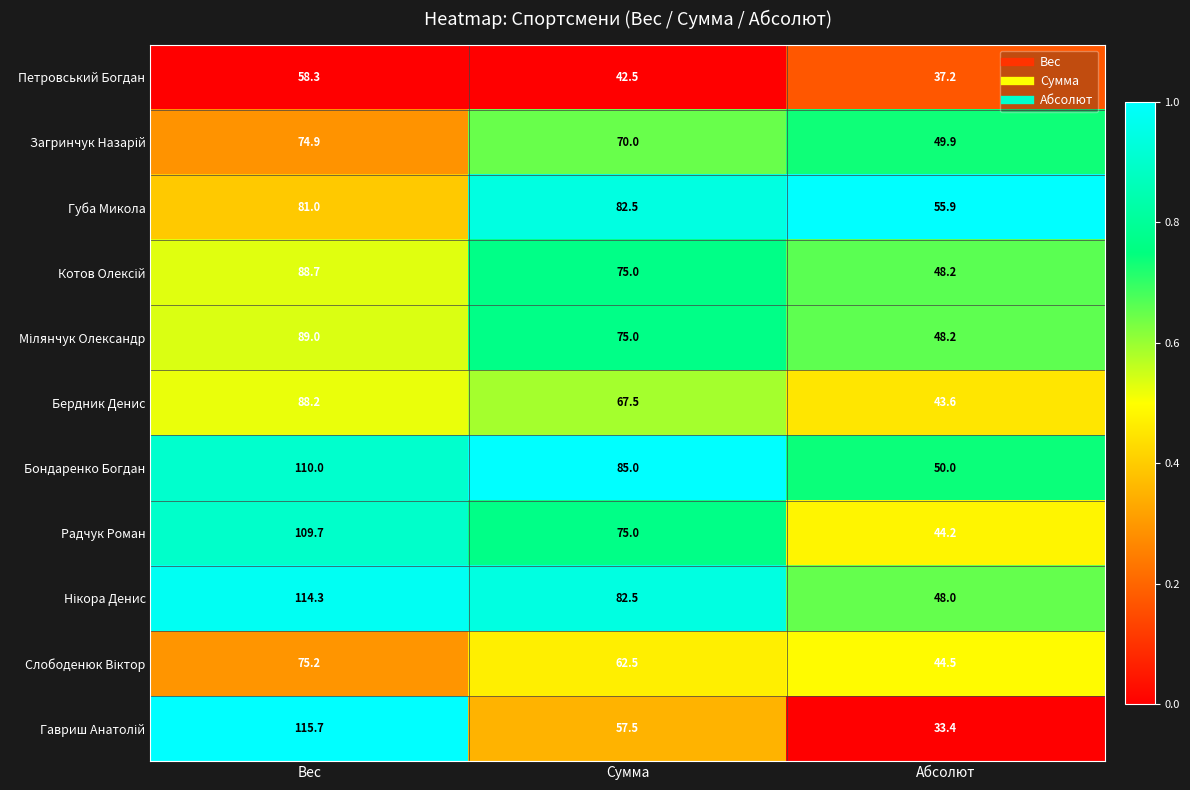

What is the maximum value shown in the chart?

115.7